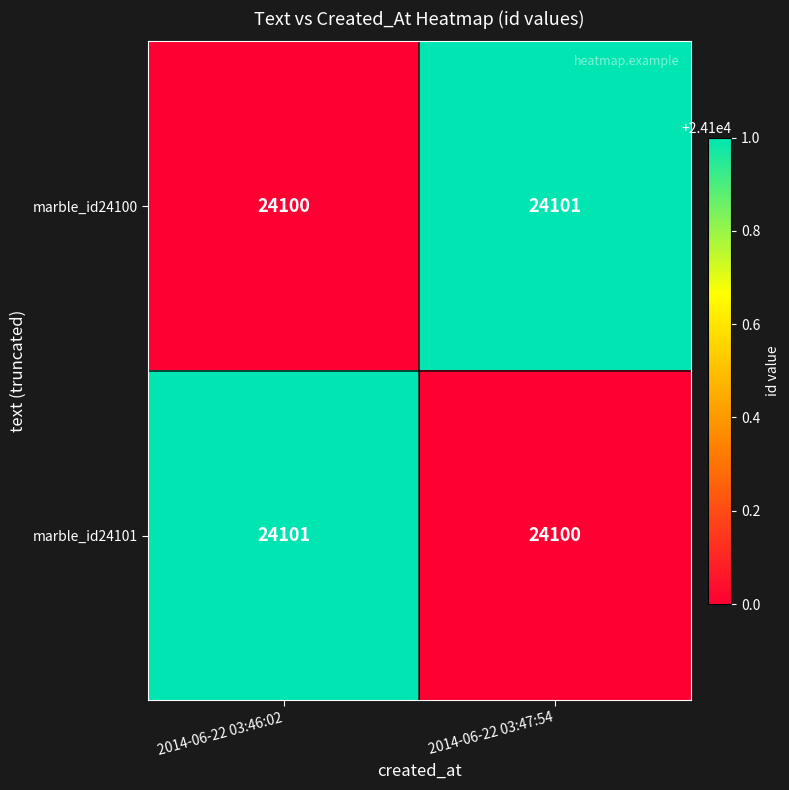

What is the total value across all series at 2014-06-22 03:47:54?

48201